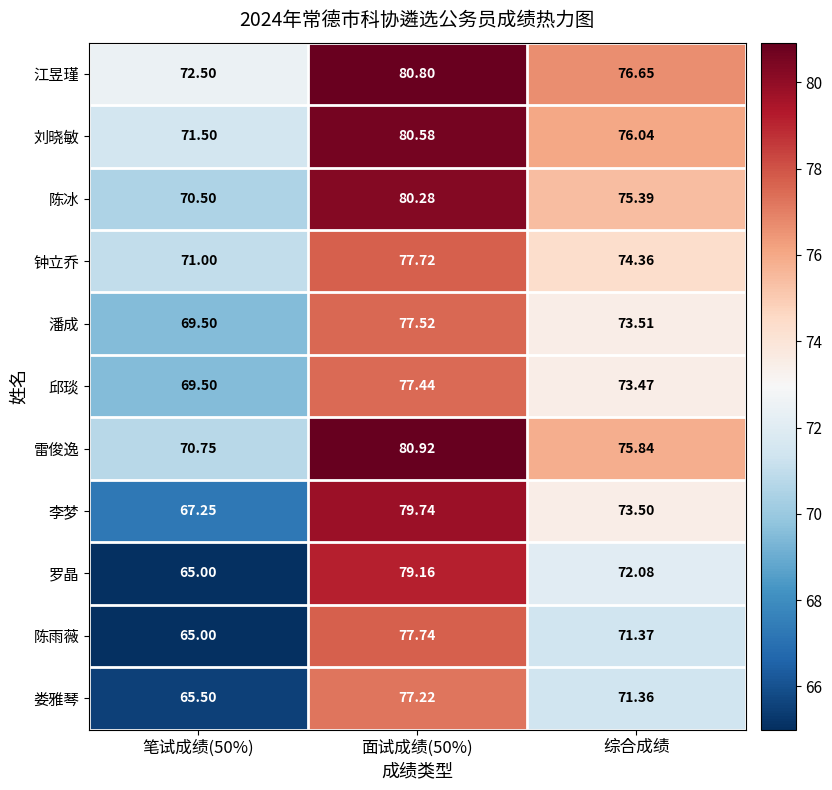

Rank the series by their maximum value, from highest to lowest.

雷俊逸, 江昱瑾, 刘晓敏, 陈冰, 李梦, 罗晶, 陈雨薇, 钟立乔, 潘成, 邱琰, 娄雅琴